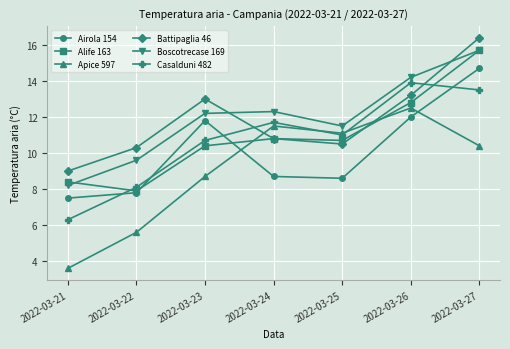

Rank the categories by Casalduni 482 value from lowest to highest.

2022-03-21, 2022-03-22, 2022-03-23, 2022-03-25, 2022-03-24, 2022-03-27, 2022-03-26